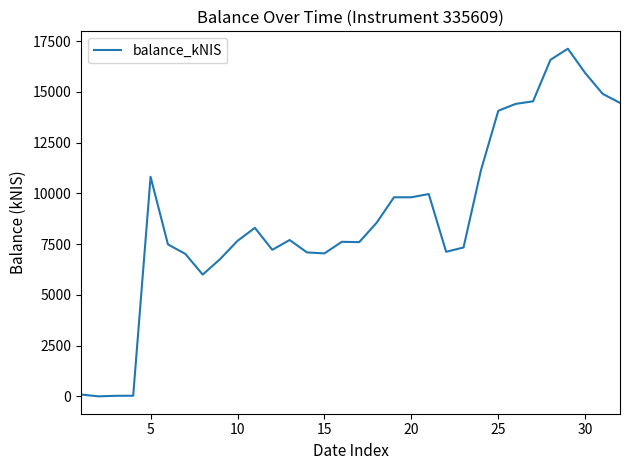

What is the maximum value shown in the chart?

17132.3